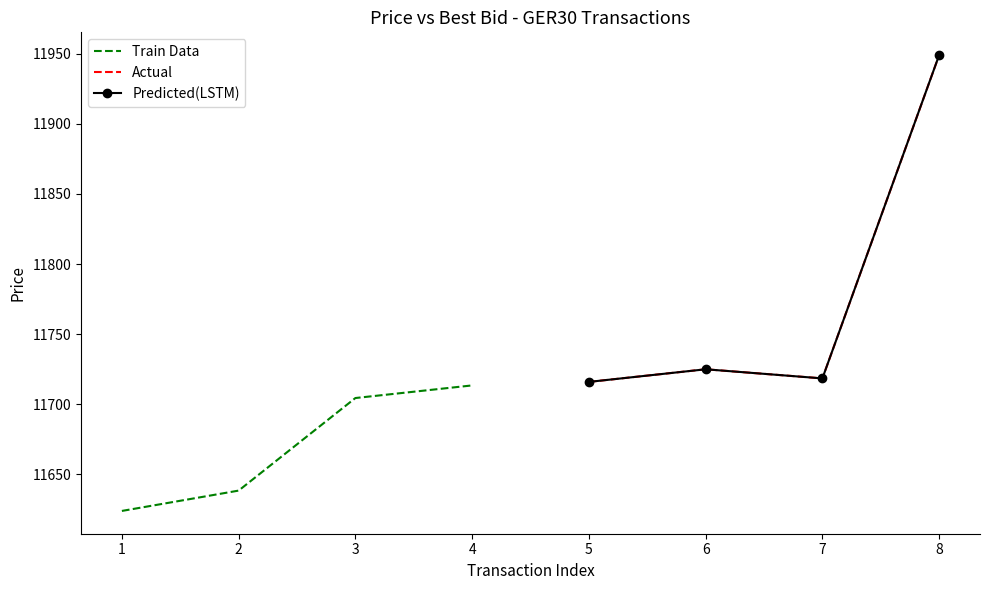

True or false: Train Data has more than 1 interior local peaks.

False